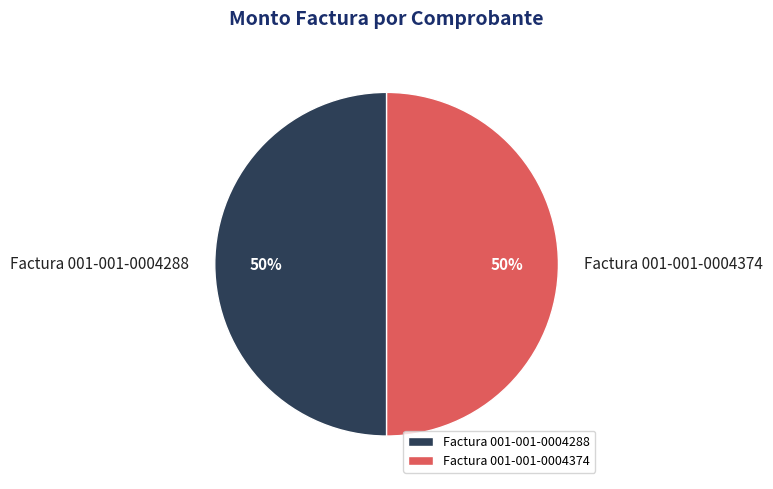

To the nearest percent, what is the combined percentage of Factura 001-001-0004374 and Factura 001-001-0004288?

100%